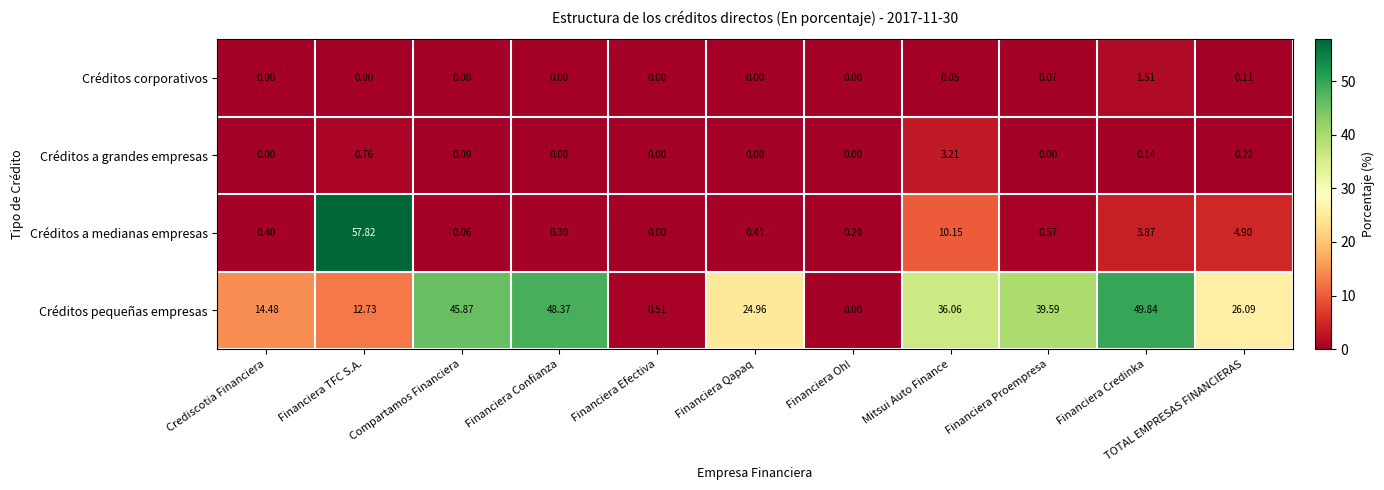

At Financiera Credinka, list the series in order from largest to smallest.

Créditos pequeñas empresas, Créditos a medianas empresas, Créditos corporativos, Créditos a grandes empresas